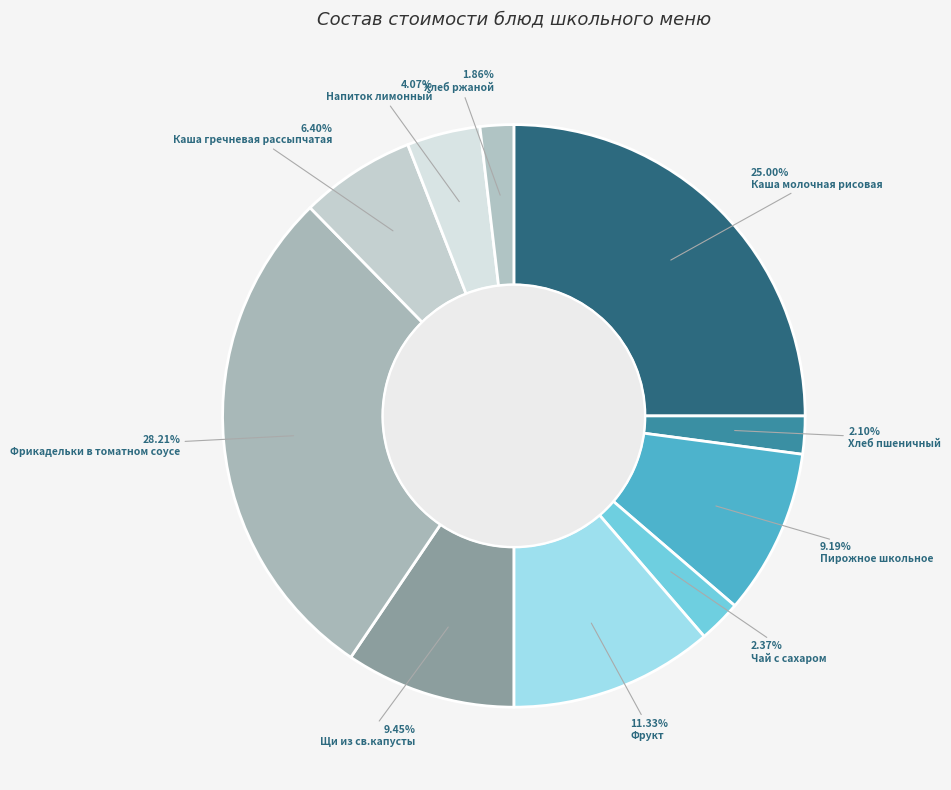

How many slices are in this pie chart?

10